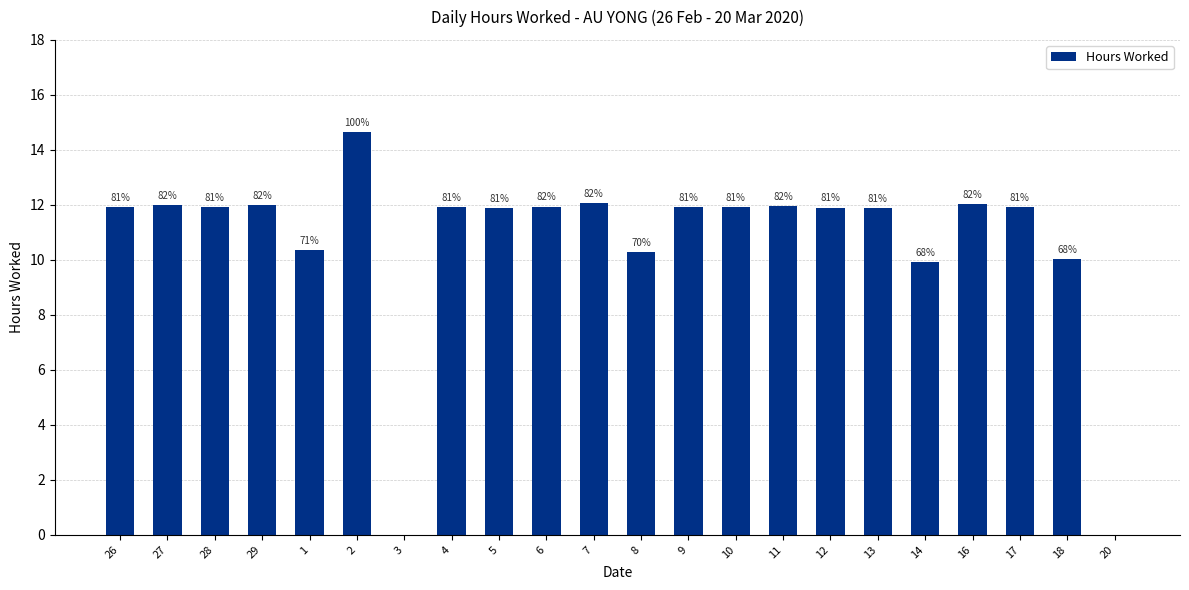

What is the approximate value at 10?

11.9